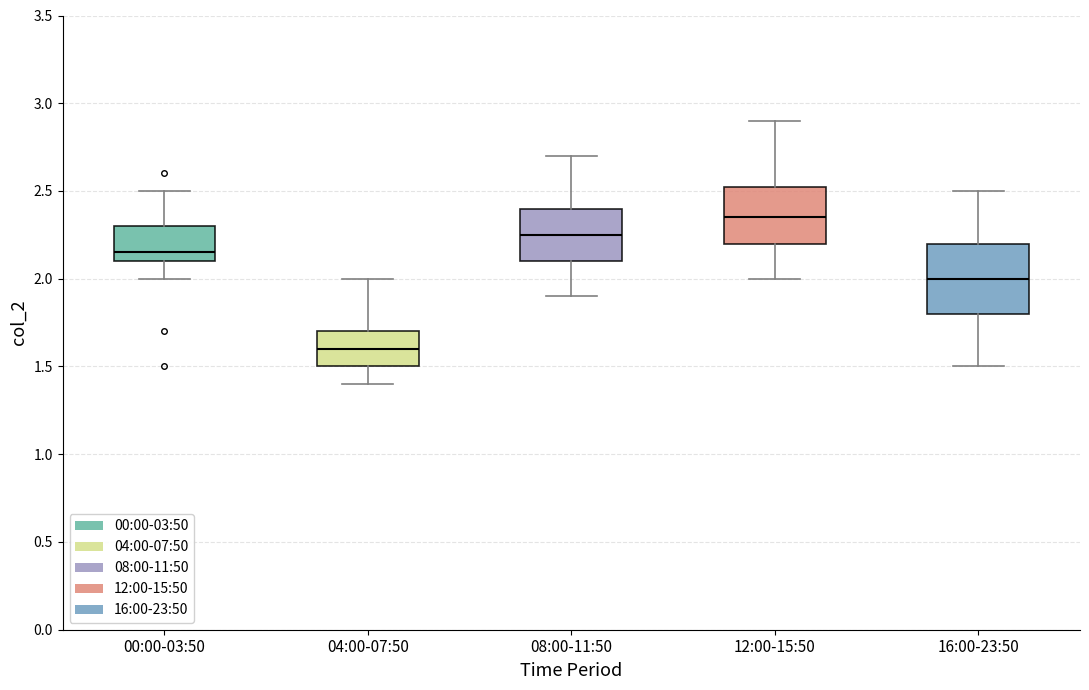

Which box has the lowest median line?

04:00-07:50